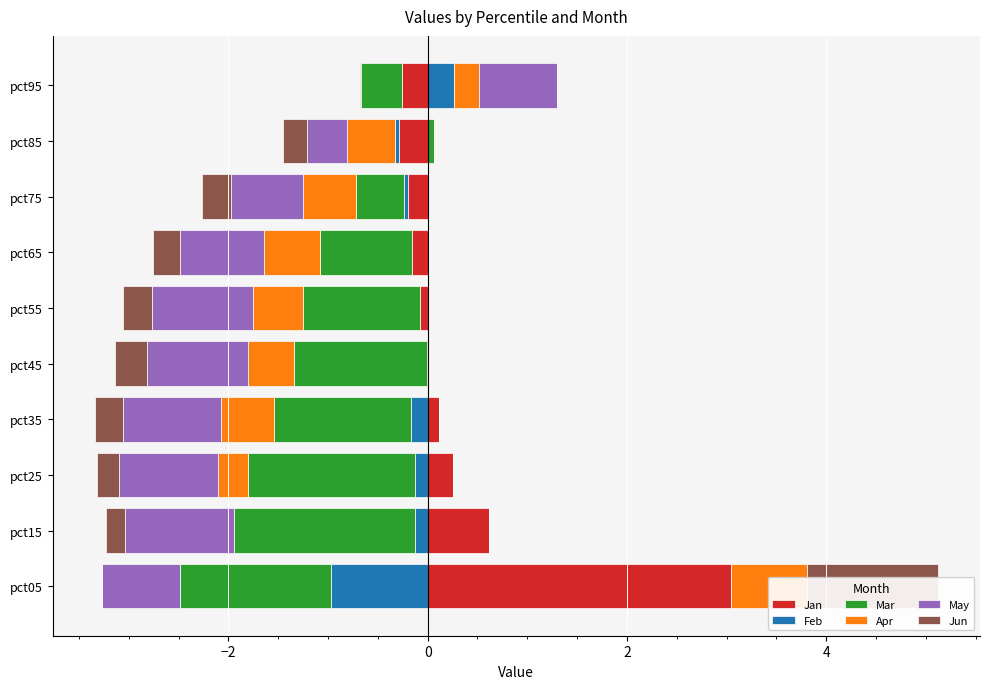

Is the value of Mar at pct65 greater than the value of Apr at pct75?

No